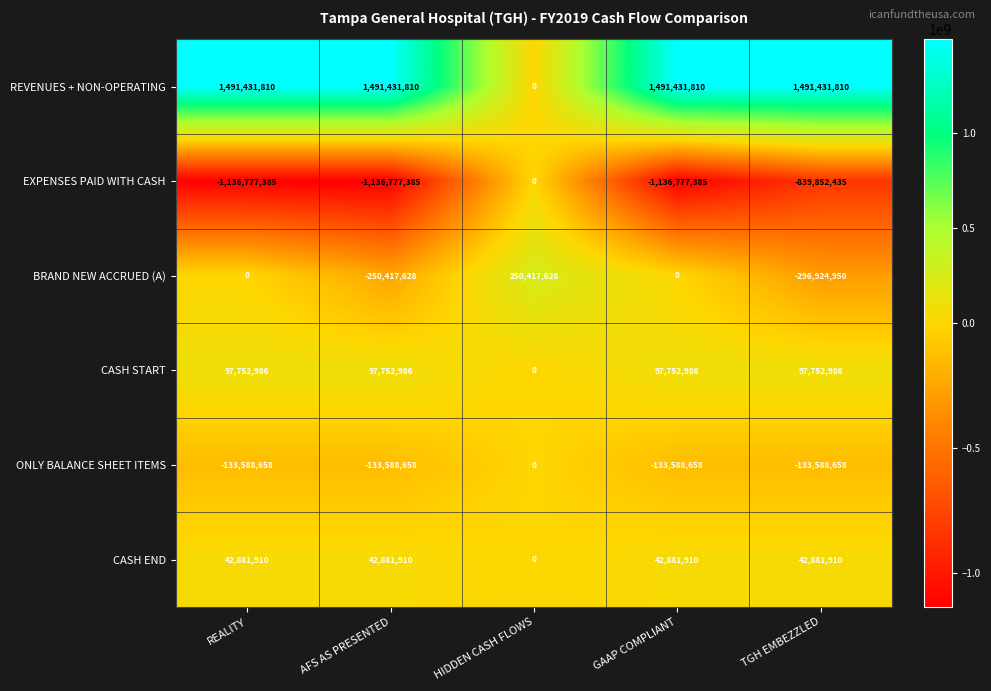

What is the spread (max minus min) of values at GAAP COMPLIANT?

2628209195